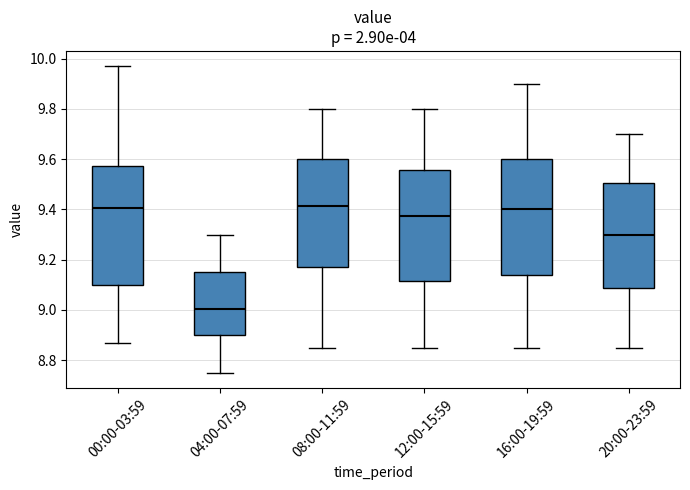

Reading left to right, transcribe this box plot: for each box, give where its median line is, the range the box spans, and where its two whiskers end, as read against the y-axis. The values are not printed on the chart, so give them approximately, as read against the axis.

00:00-03:59: median 9.40, box 9.10 to 9.58, whiskers 8.88 to 9.98
04:00-07:59: median 9.00, box 8.90 to 9.16, whiskers 8.76 to 9.30
08:00-11:59: median 9.42, box 9.18 to 9.60, whiskers 8.86 to 9.80
12:00-15:59: median 9.38, box 9.12 to 9.56, whiskers 8.86 to 9.80
16:00-19:59: median 9.40, box 9.14 to 9.60, whiskers 8.86 to 9.90
20:00-23:59: median 9.30, box 9.08 to 9.50, whiskers 8.86 to 9.70